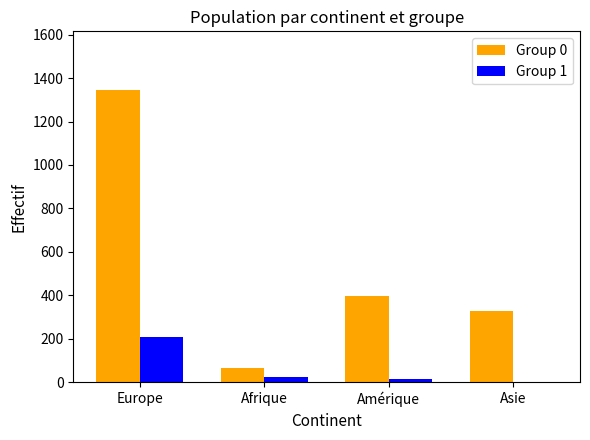

Reading right to left, extract all data points from this chart.

Group 0: 326	397	66	1346
Group 1: 0	13	24	206